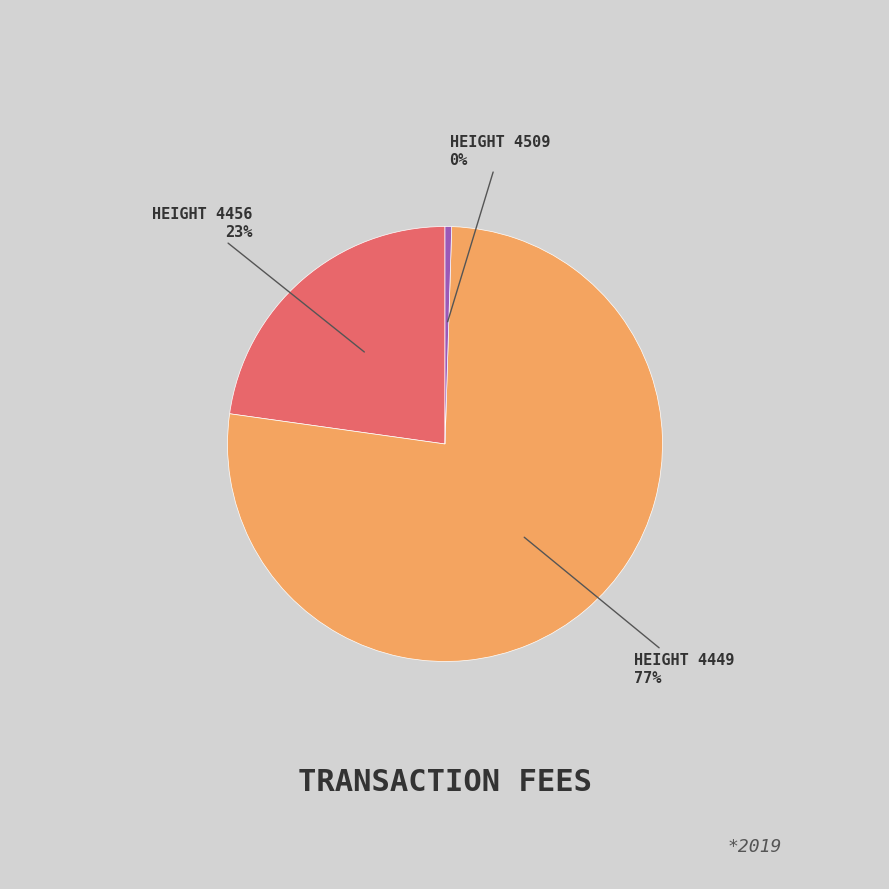

To the nearest percent, what is the average slice percentage?

33%